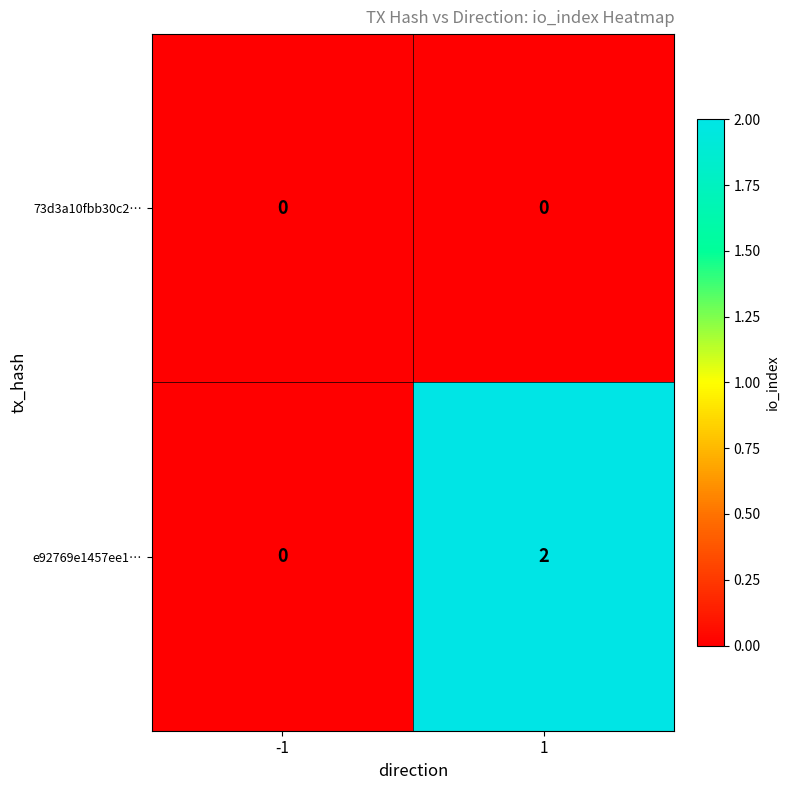

What is the spread (max minus min) of values at 1?

2